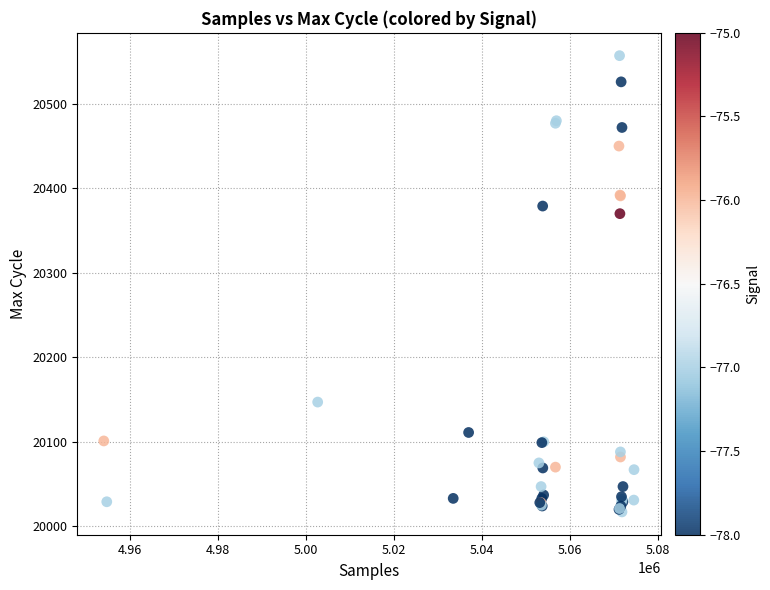

What Y value in the scatter plot is closest to 20287?

20370